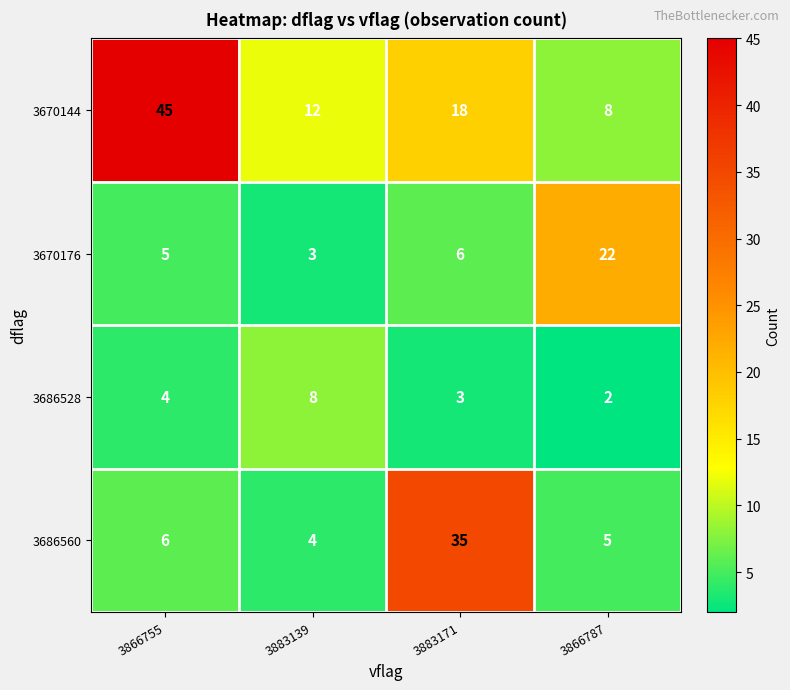

Read the 3670144 value at 3866787, to the nearest 5.

10